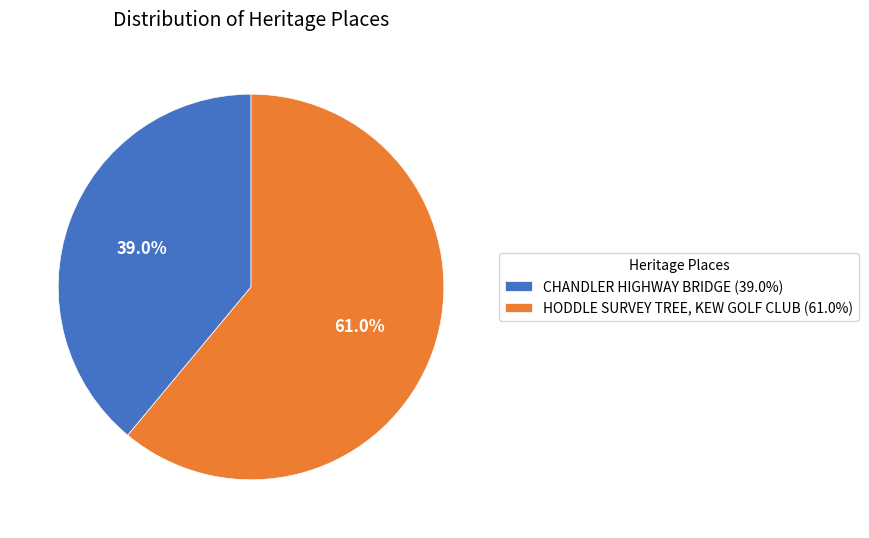

What percentage is the HODDLE SURVEY TREE, KEW GOLF CLUB slice, to the nearest percent?

61%